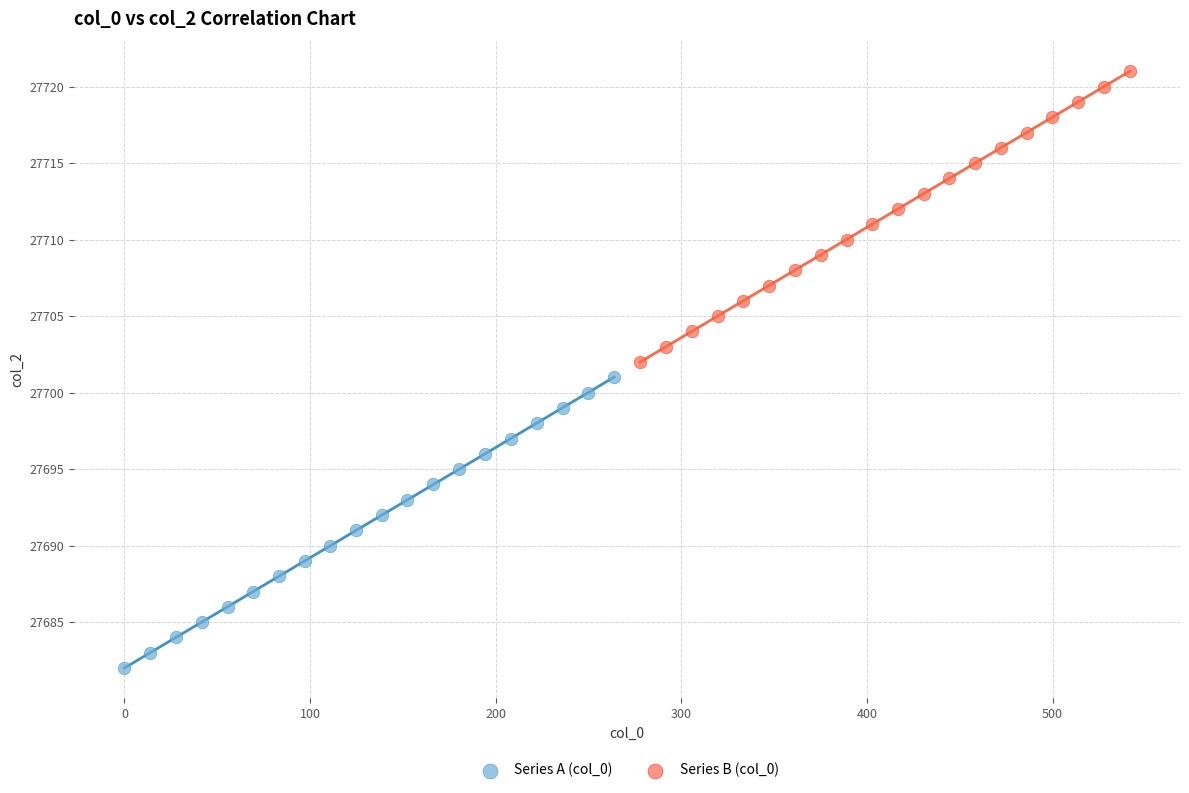

Which series contains the highest Y value?

Series B (col_0)